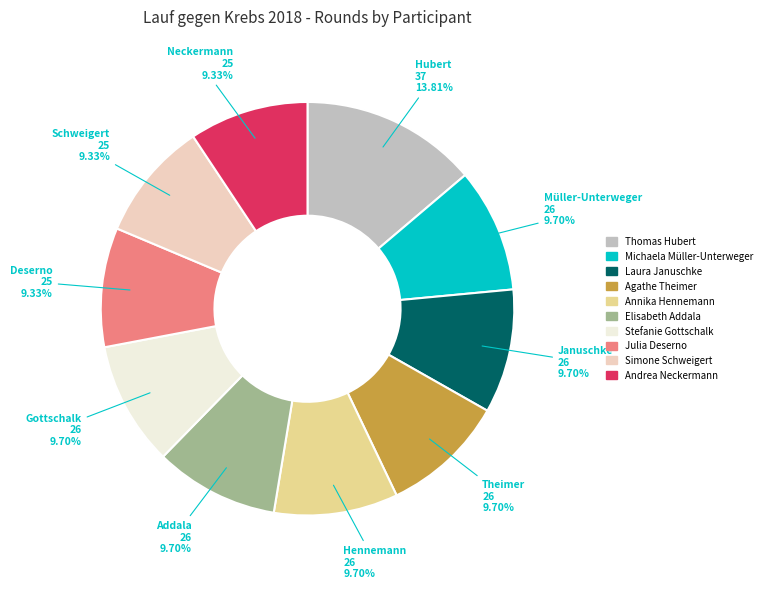

Which slice is the largest?

Thomas Hubert